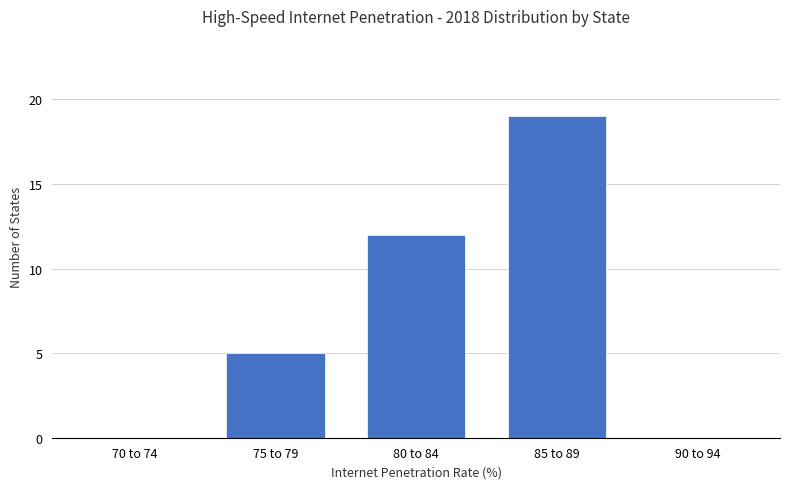

Reading right to left, list all the values displayed in this chart.

90 to 94=0	85 to 89=19	80 to 84=12	75 to 79=5	70 to 74=0